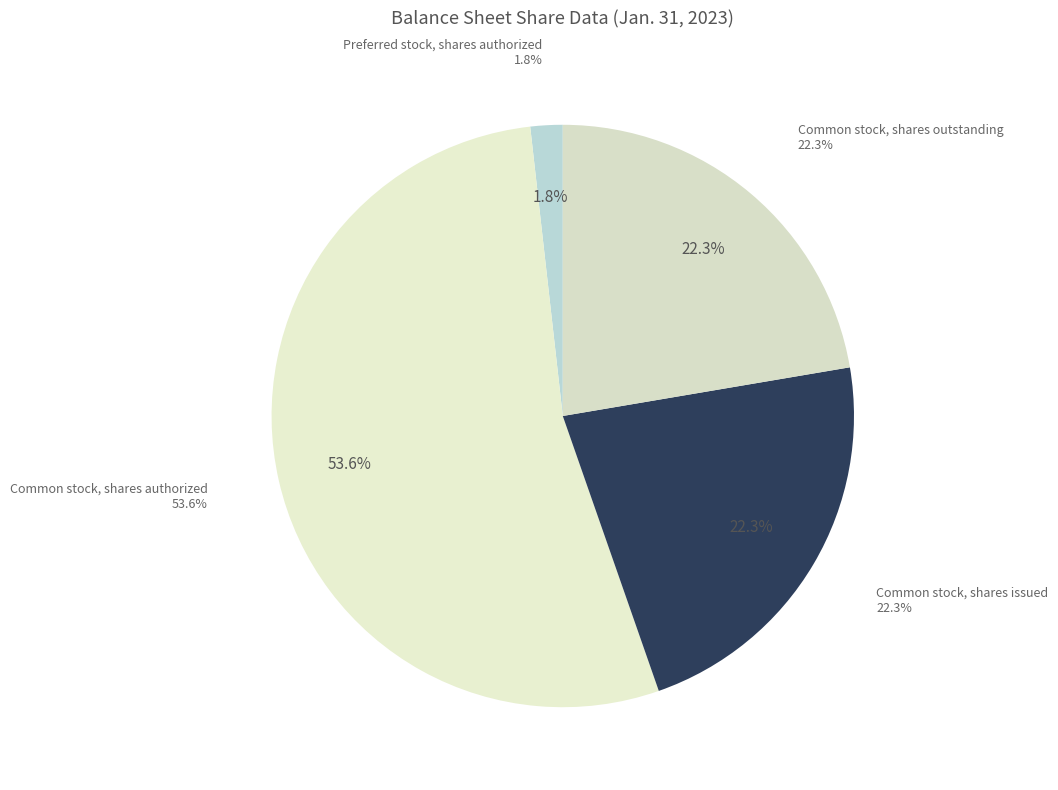

What is the ratio of the value at Common stock, shares authorized to the value at Common stock, shares outstanding?

2.4